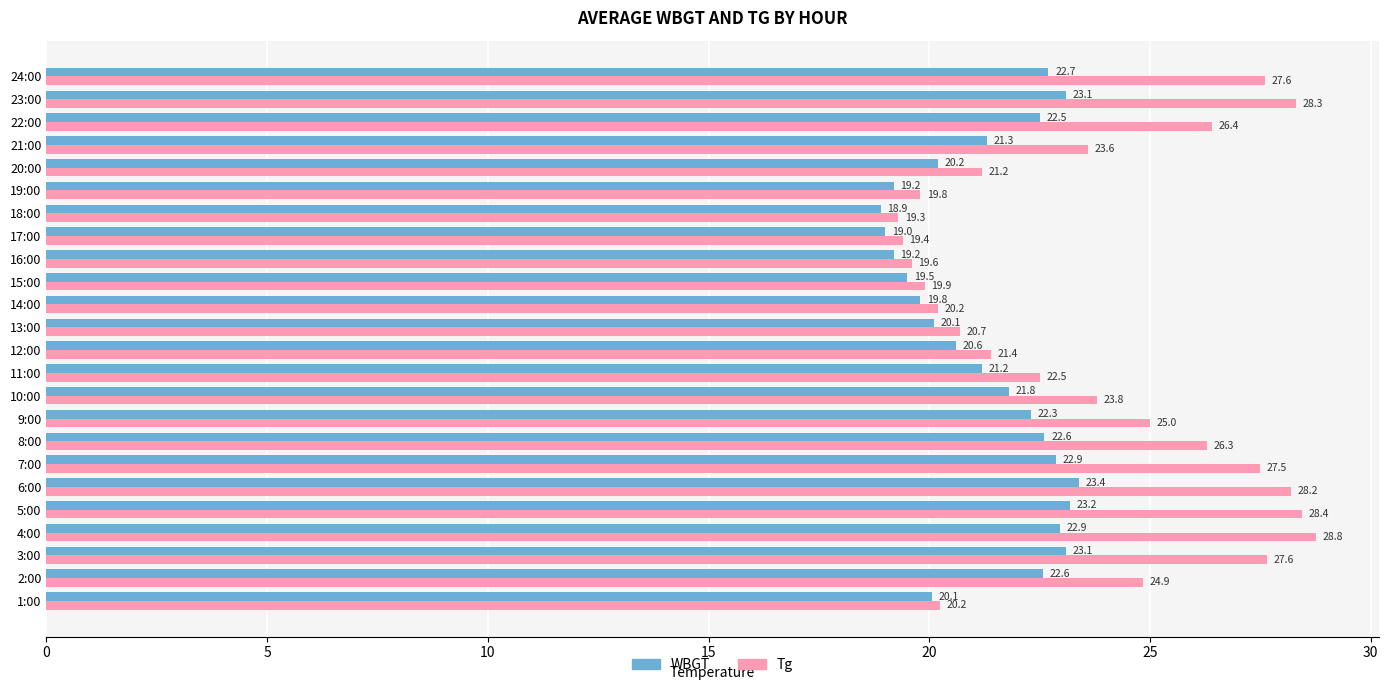

What is the difference between the Tg values at 13:00 and 20:00?

0.5